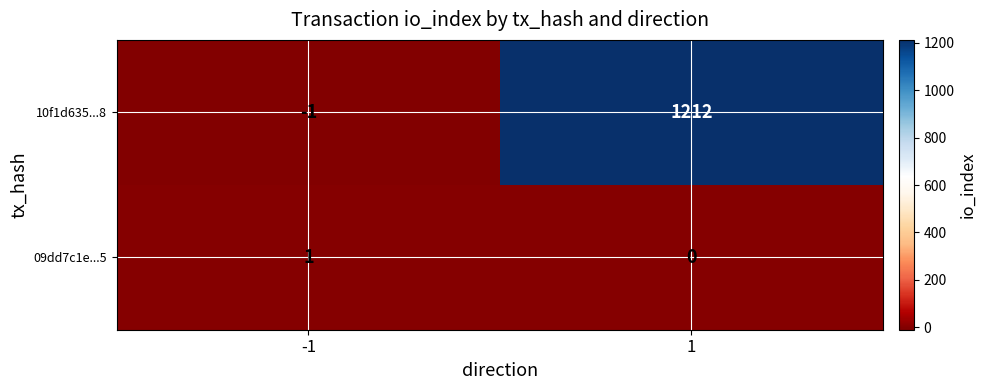

Is it true that 10f1d635...8 equals -1 at -1?

True